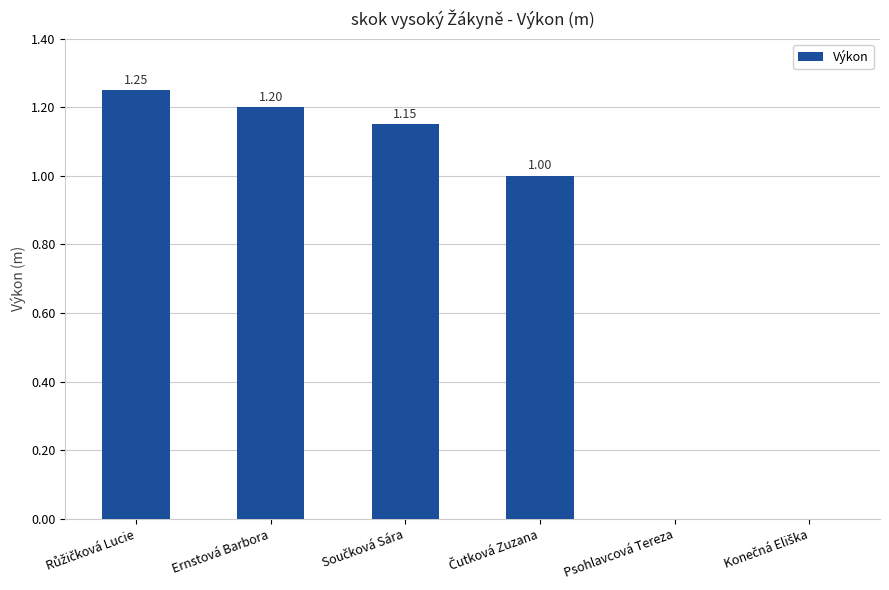

What is the sum of all values?

4.6